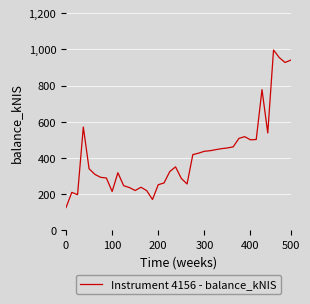

What is the maximum value shown in the chart?

996.8